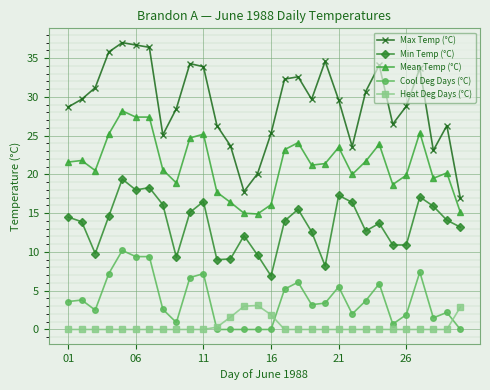

Is this an area chart (filled region under the line)?

No